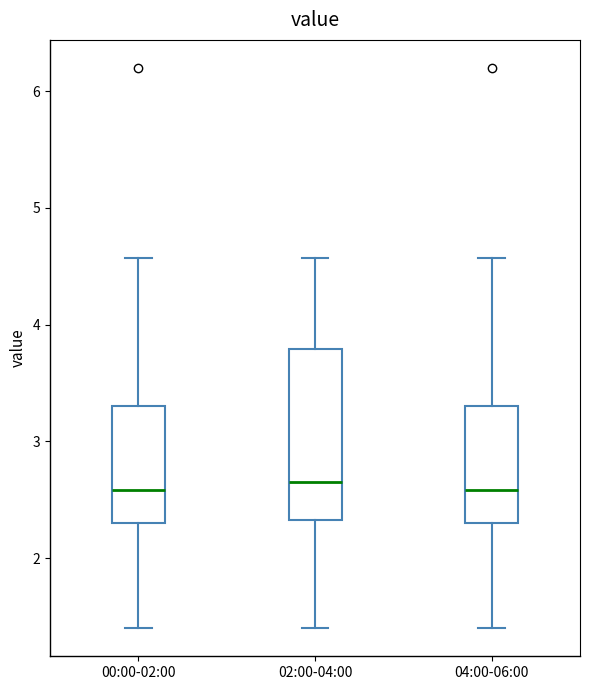

Reading left to right, read every box against the y-axis: the position of its median line, the range the box covers, and the ends of its whiskers. The values are not printed on the chart, so give them approximately, as read against the axis.

00:00-02:00: median 2.6, box 2.3 to 3.3, whiskers 1.4 to 4.6
02:00-04:00: median 2.7, box 2.3 to 3.8, whiskers 1.4 to 4.6
04:00-06:00: median 2.6, box 2.3 to 3.3, whiskers 1.4 to 4.6